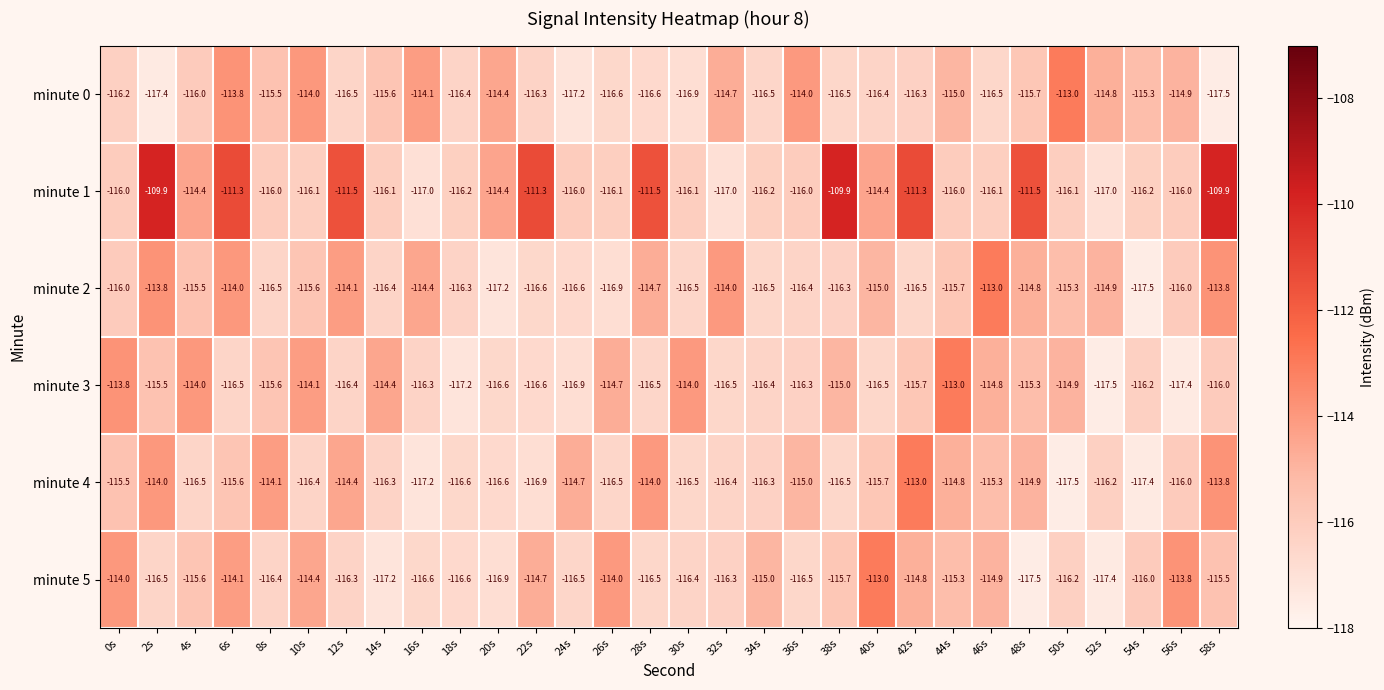

Rank the series at 16s from lowest to highest value.

minute 4, minute 1, minute 5, minute 3, minute 2, minute 0